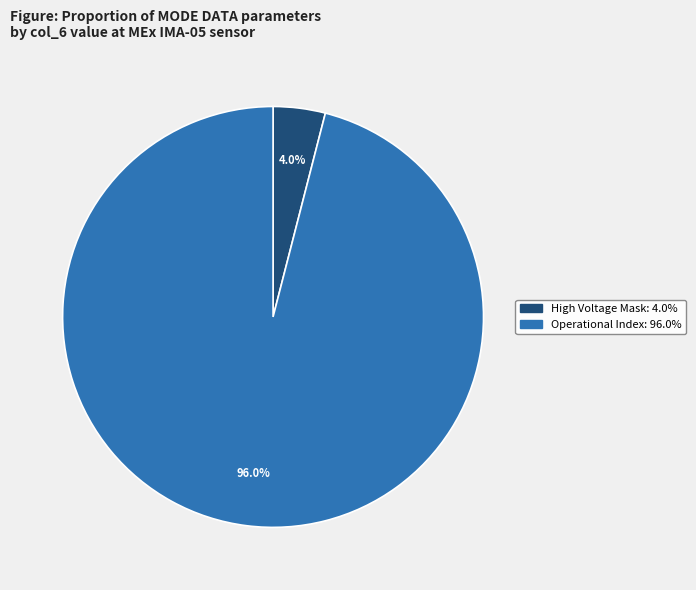

Which slice is the largest?

Operational Index